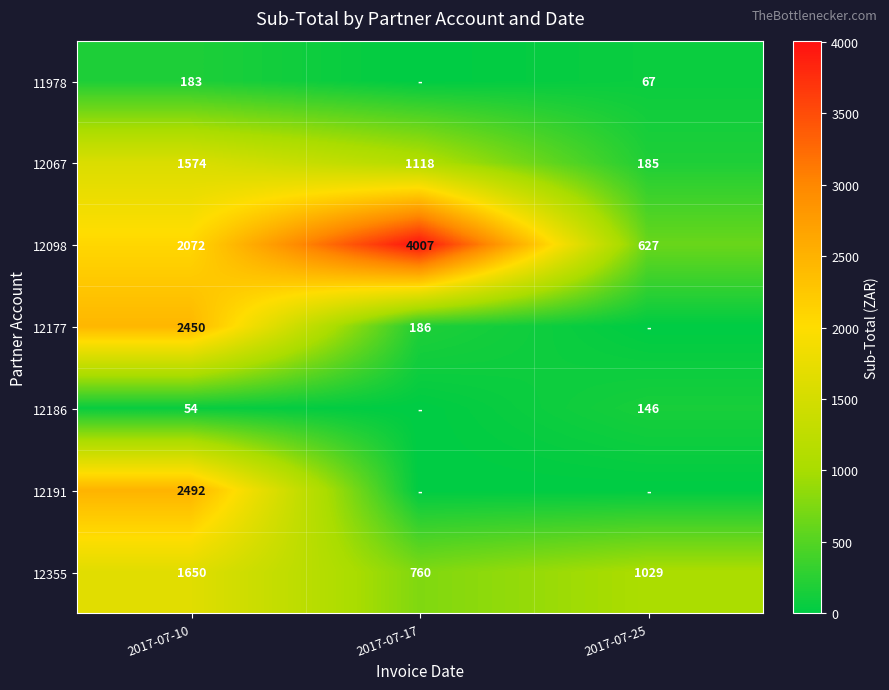

Rank the series at 2017-07-10 from lowest to highest value.

12186, 11978, 12067, 12355, 12098, 12177, 12191